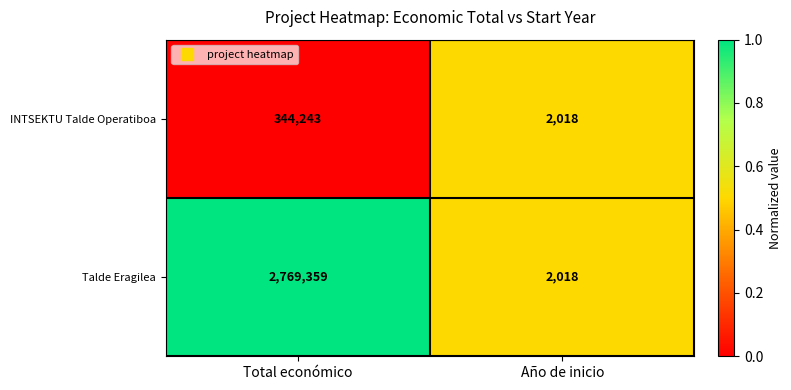

Rank the series by their maximum value, from lowest to highest.

INTSEKTU Talde Operatiboa, Talde Eragilea